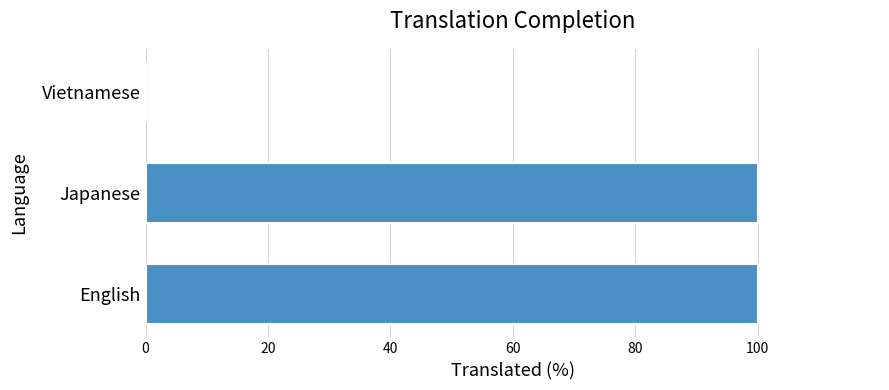

What is the sum of all values?

200